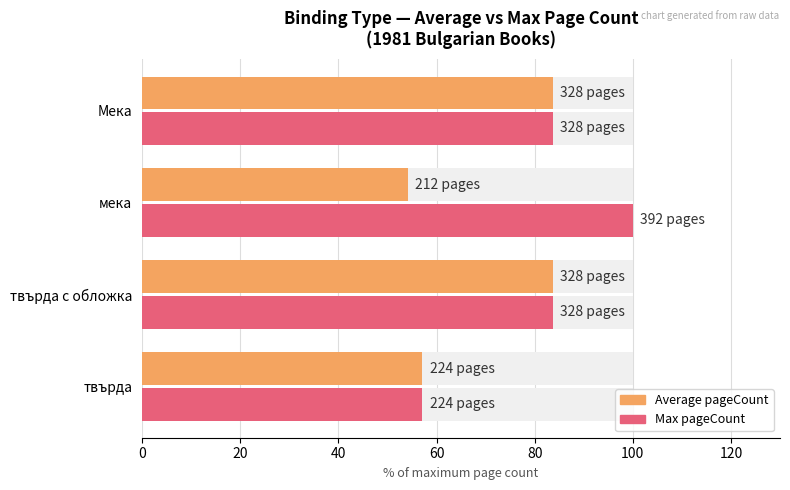

How many bars are there in total?

8